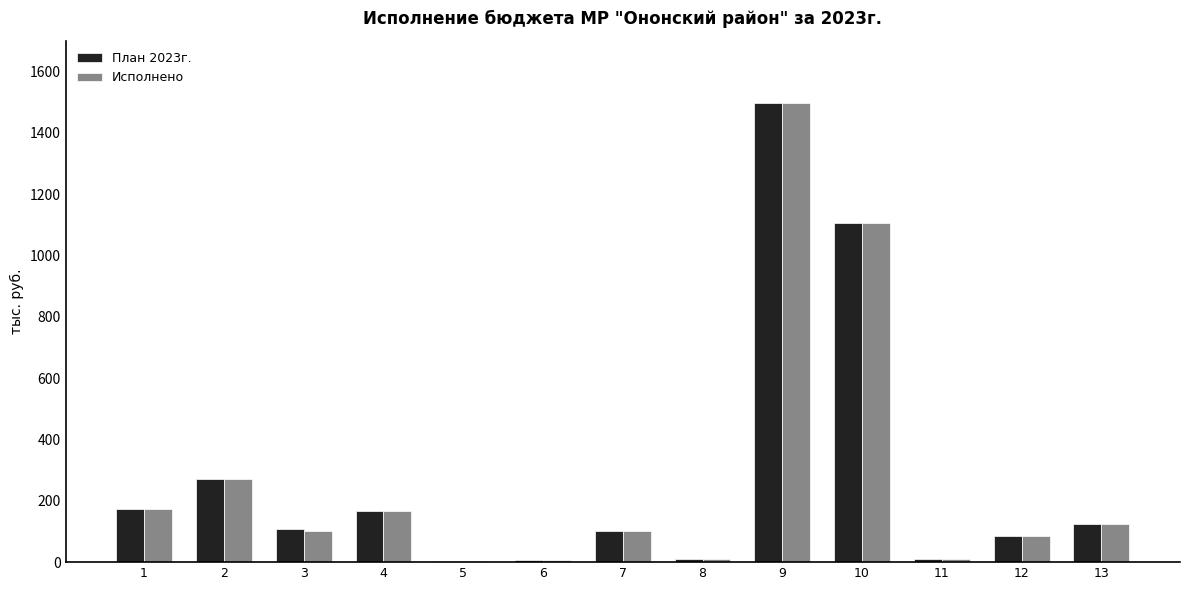

Does the chart contain stacked bars?

No